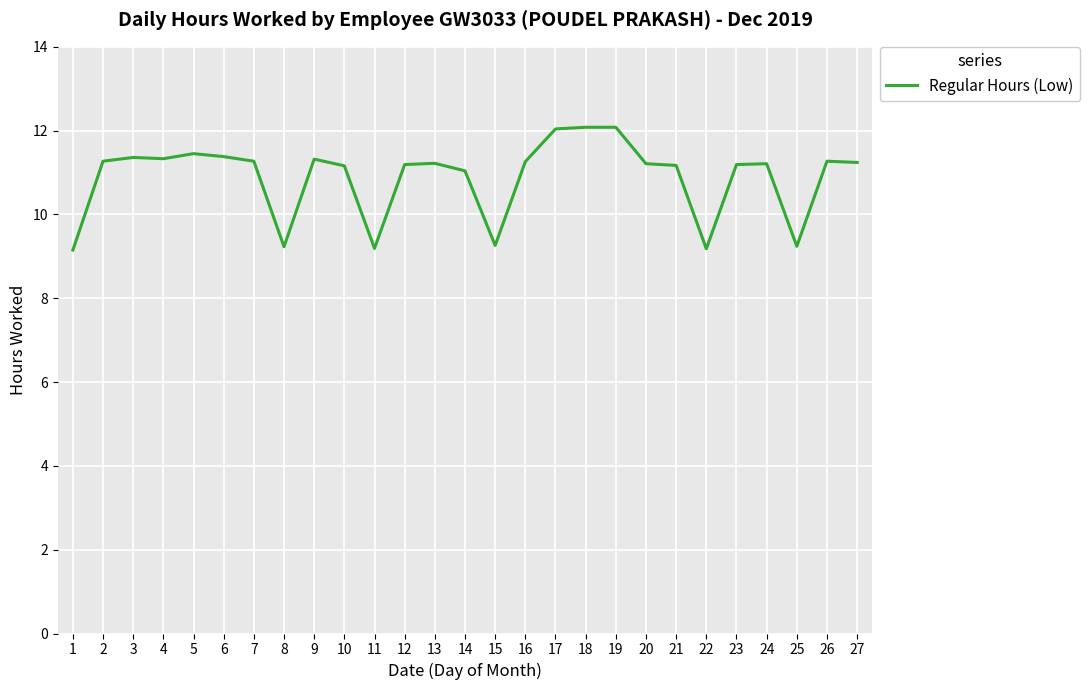

The value at 12 is 11.2. True or false?

True